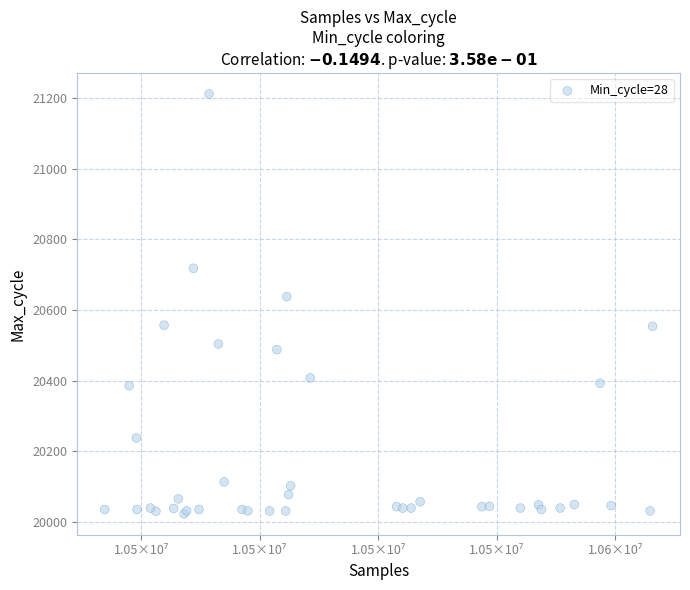

What Y value in the scatter plot is closest to 20617?

20638